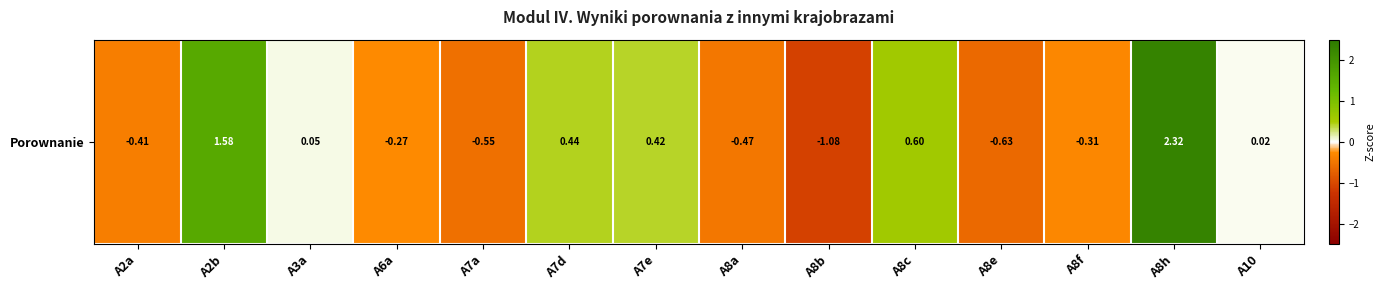

Which category has the highest value across all series?

A8h